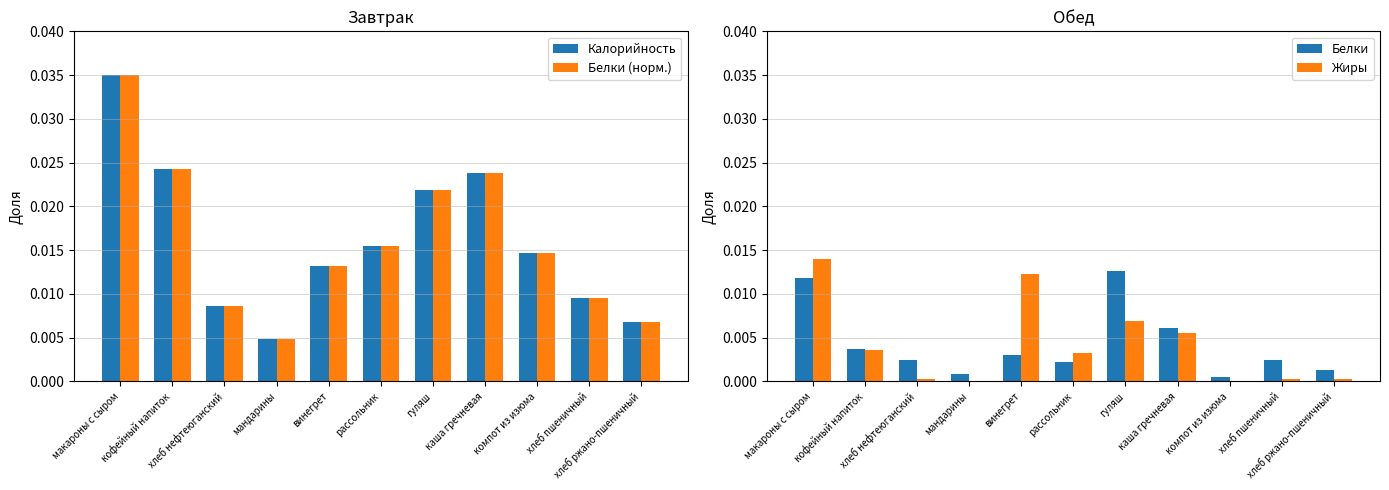

What is the label of the 9th bar from the left?

компот из изюма